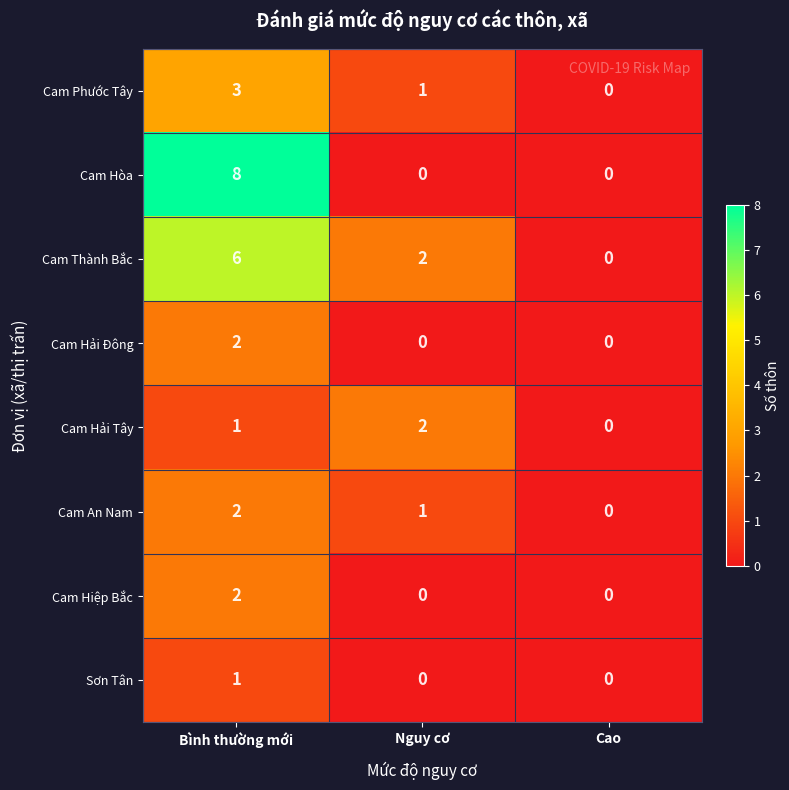

At which category is the sum across all series the highest?

Bình thường mới